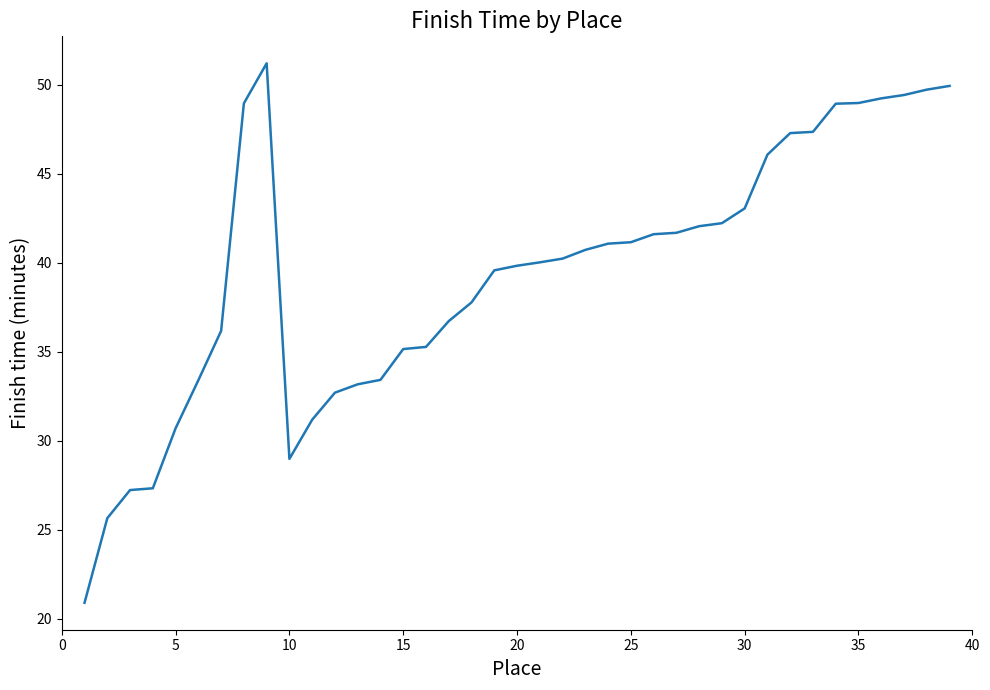

What is the maximum value shown in the chart?

51.2